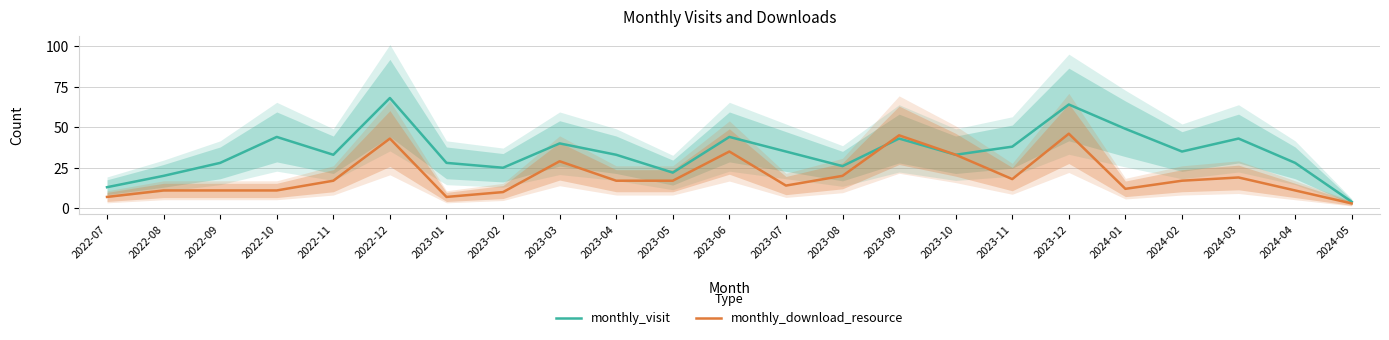

Rank the series by their average value, from highest to lowest.

monthly_visit, monthly_download_resource